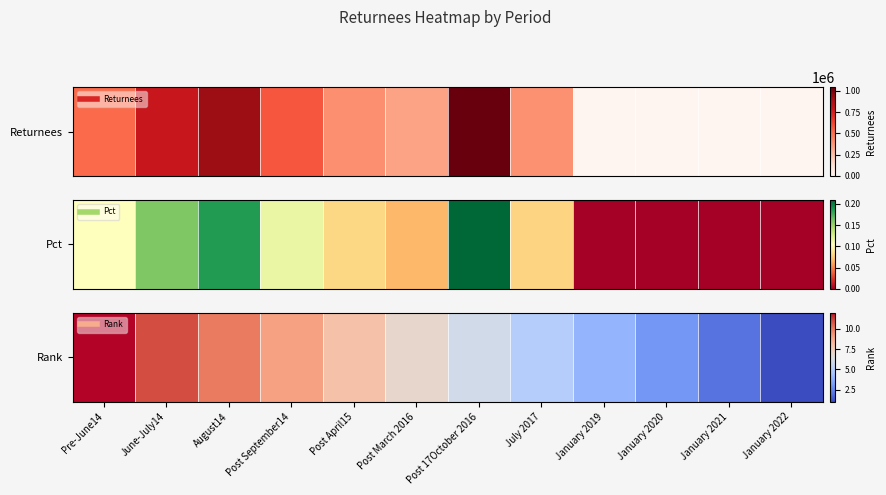

Which has a higher value, August14 or Pre-June14?

Pre-June14